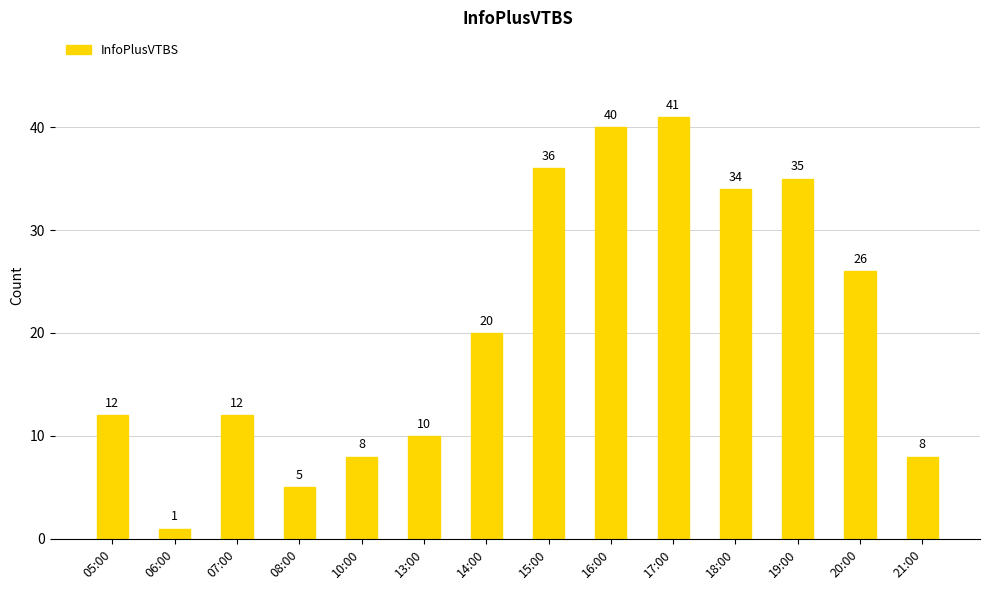

Is it true that the value at 20:00 is 26?

True